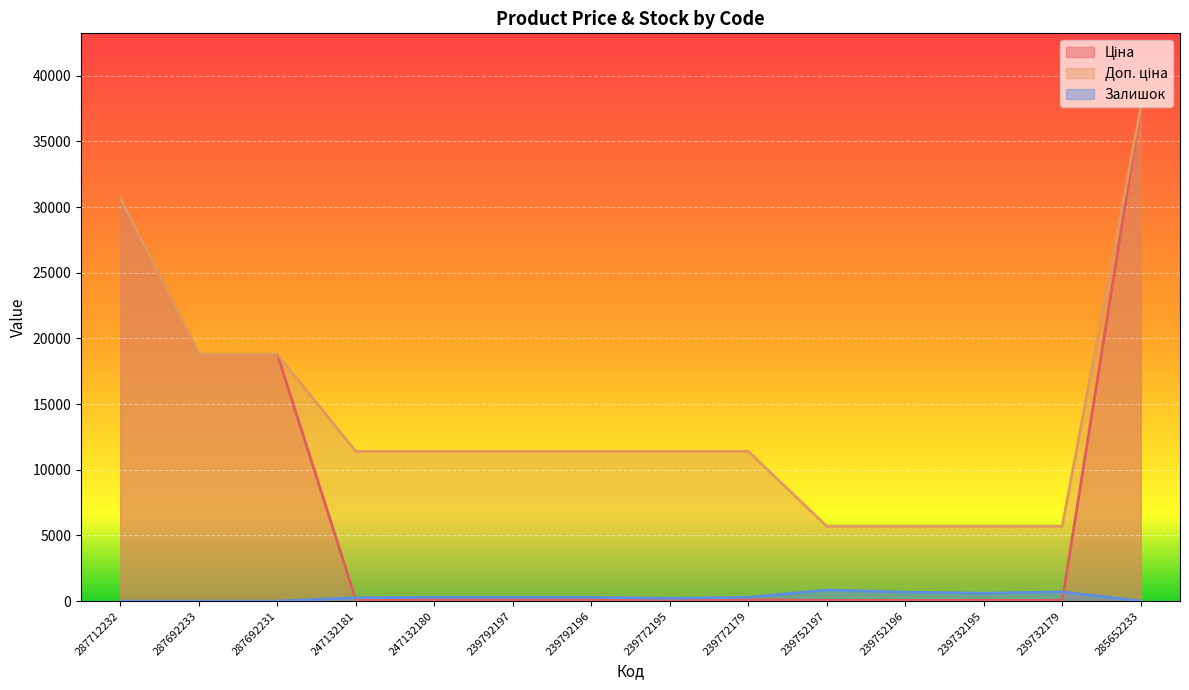

At which category is the sum across all series the highest?

285652233